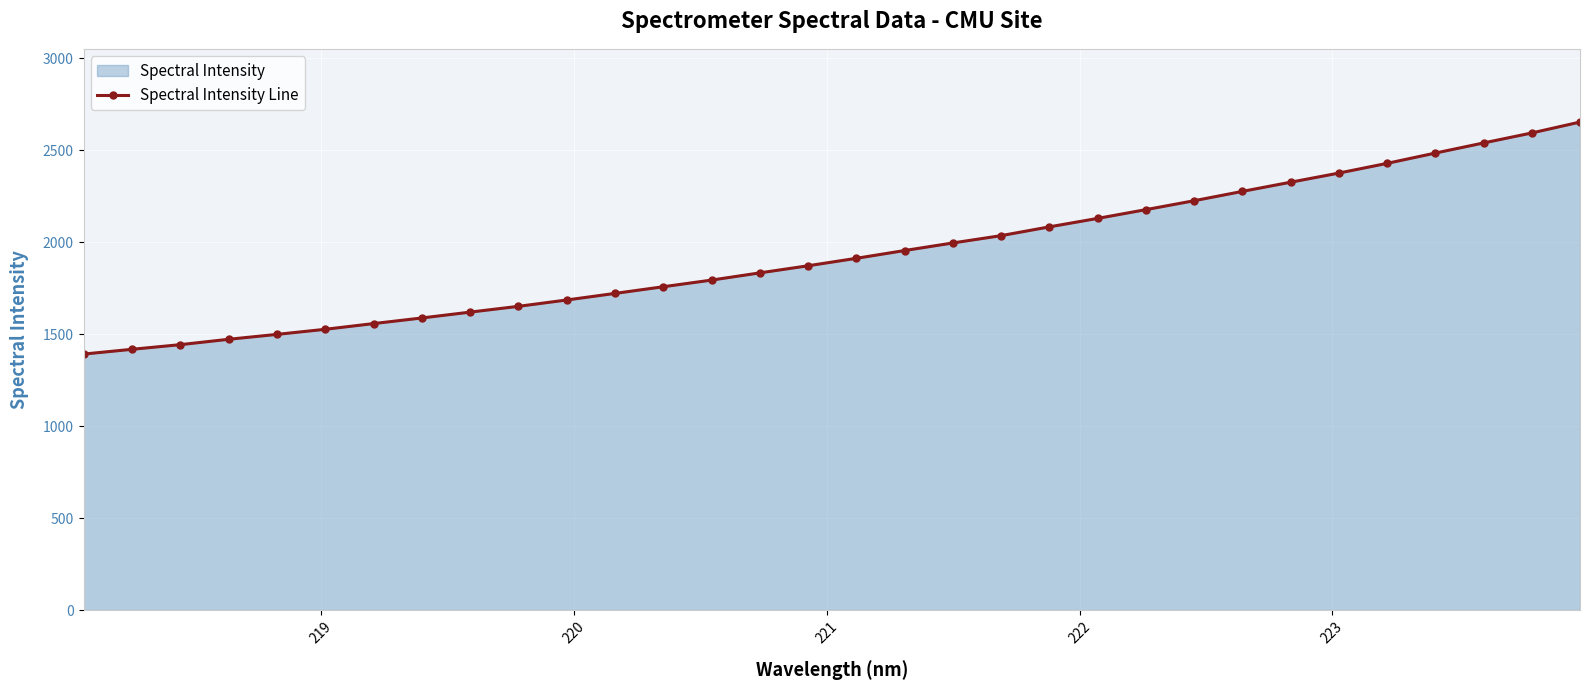

What is the smallest value displayed?

1392.4